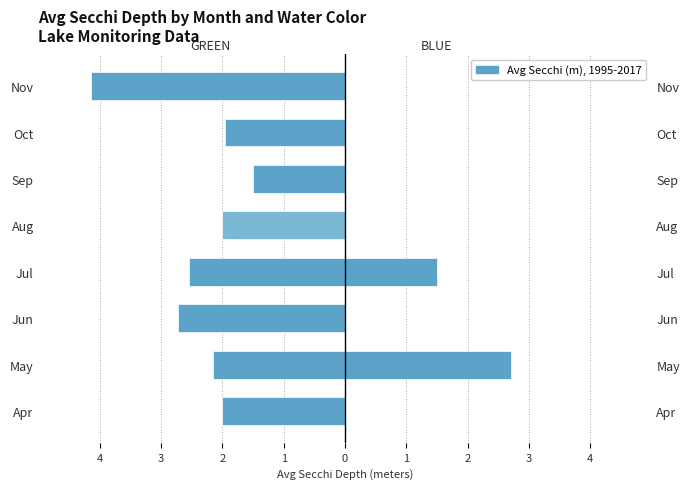

How many groups of bars are there?

8